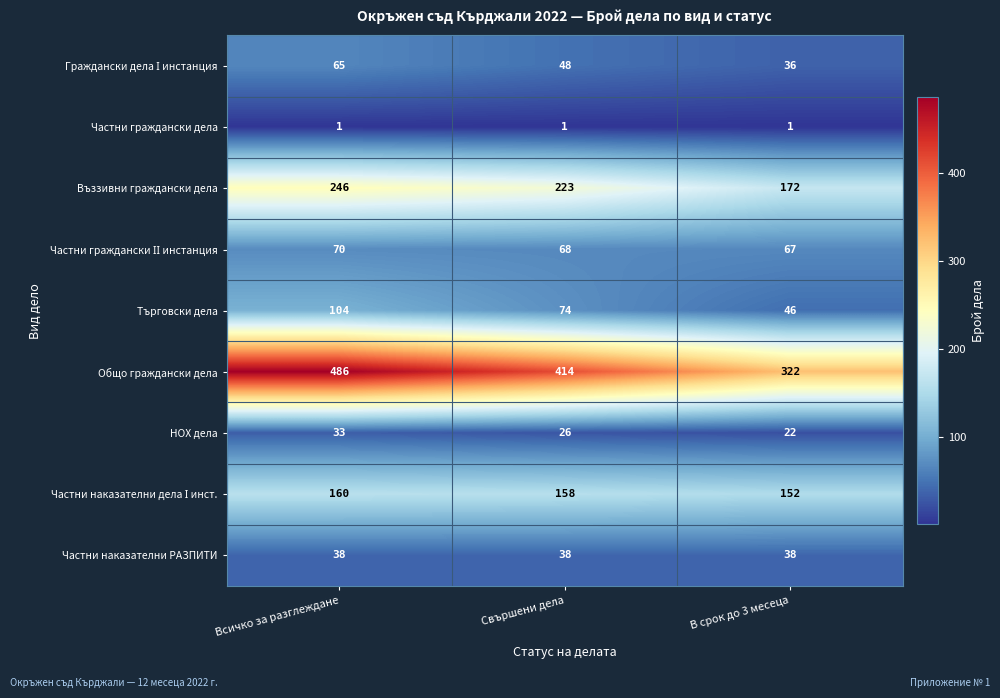

Which series has the largest total across all categories?

Общо граждански дела